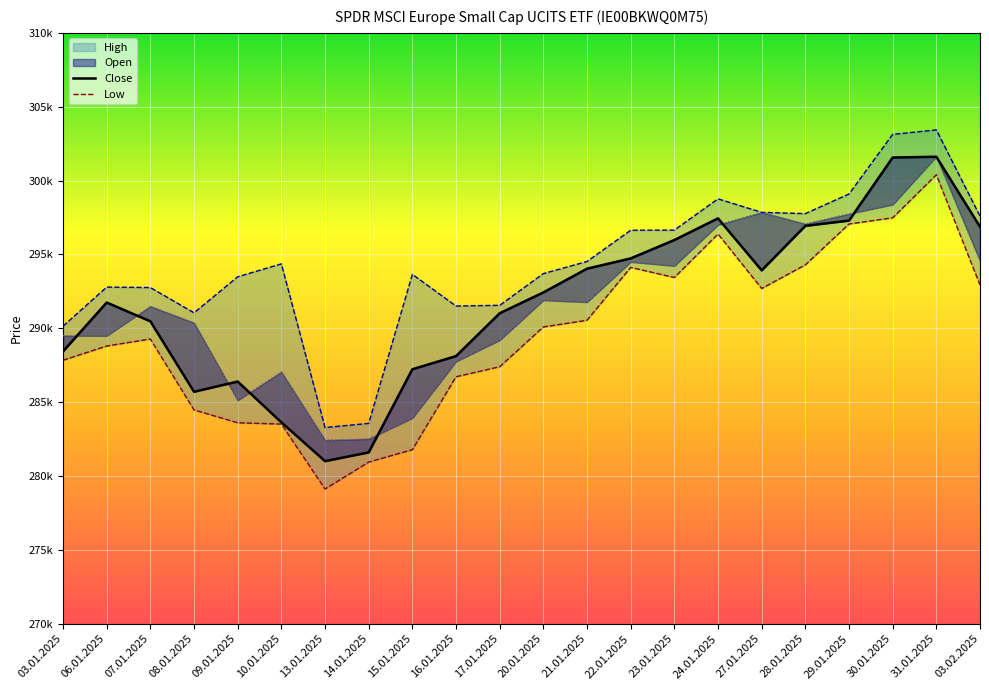

What is the average value of the Open series?

291613